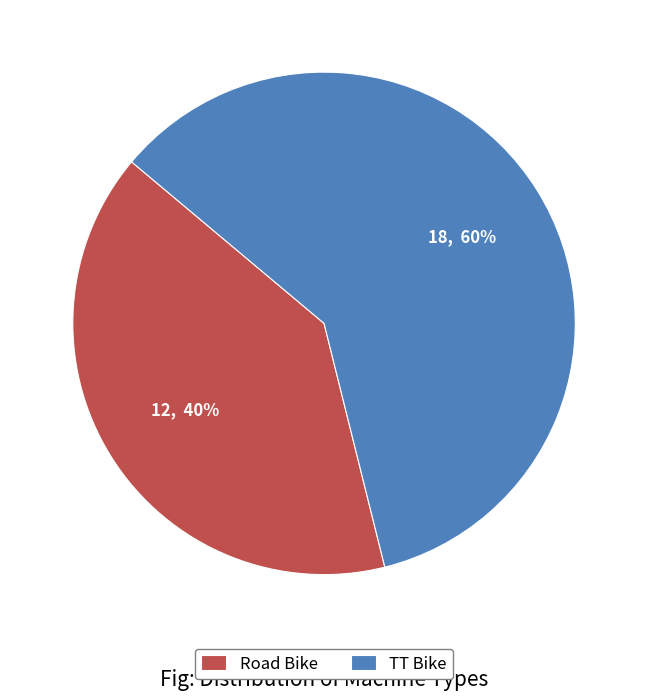

Count the number of slices in the pie.

2